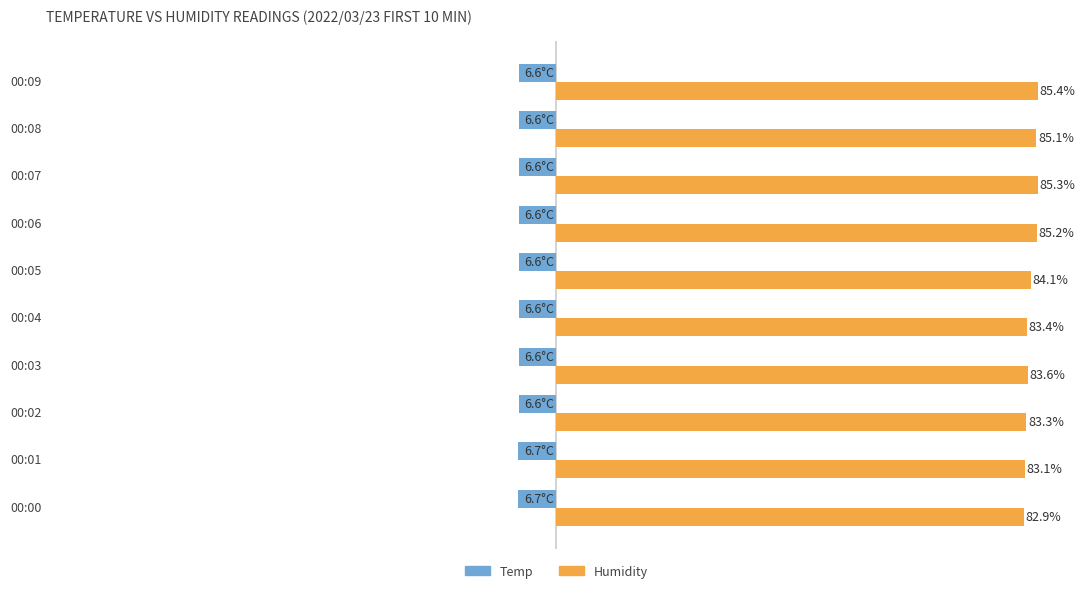

Which series has the largest total across all categories?

Humidity